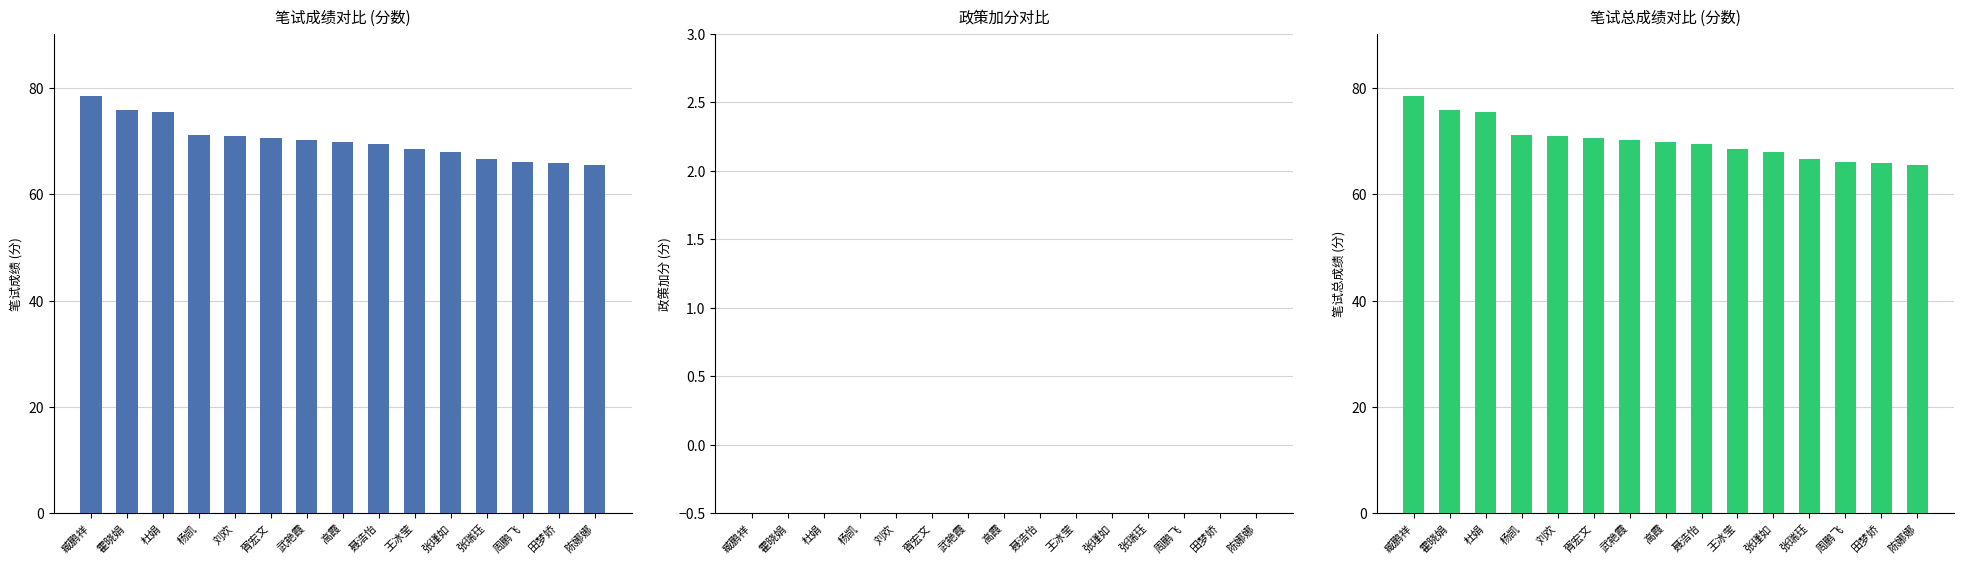

What position from the right is 杨凯?

12